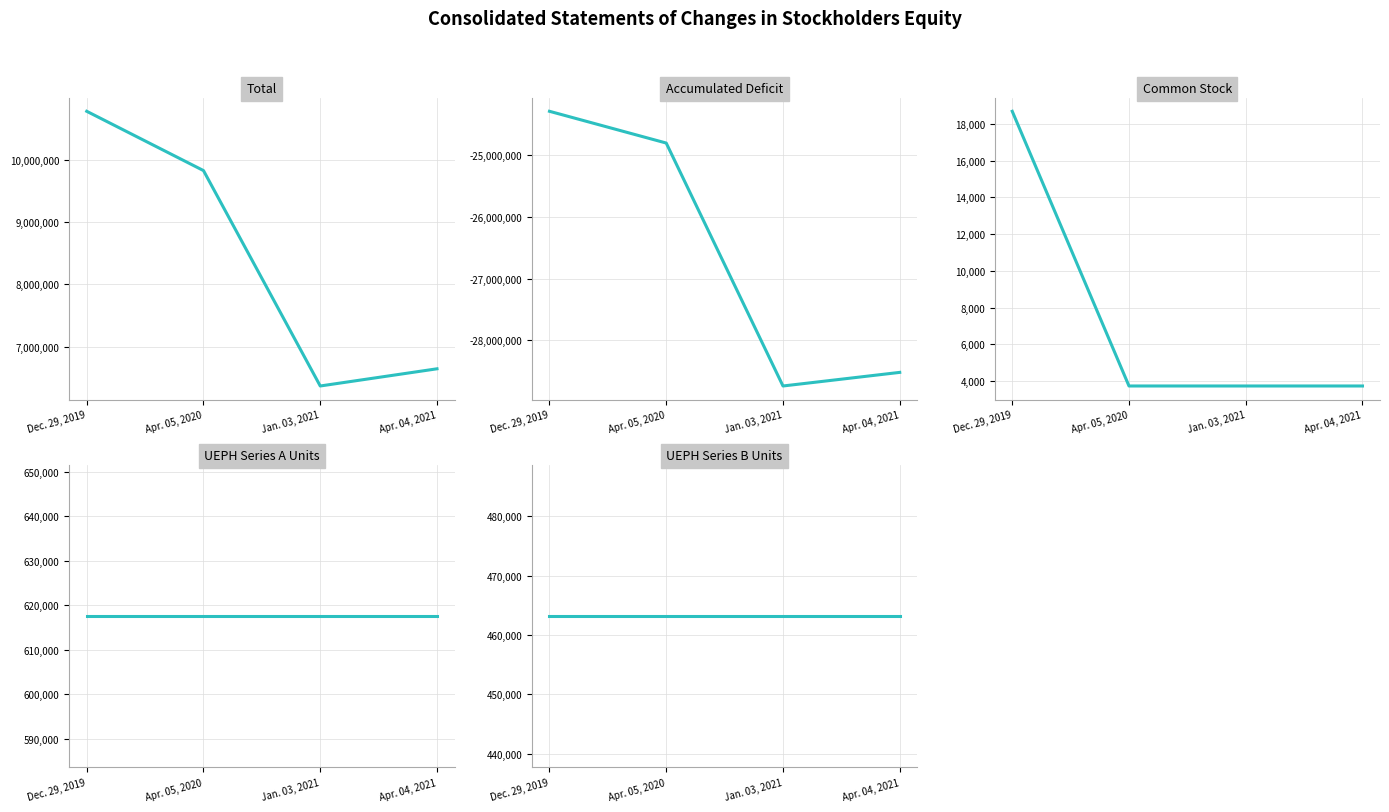

True or false: UEPH Series B Units and Common Stock intersect in this chart.

False